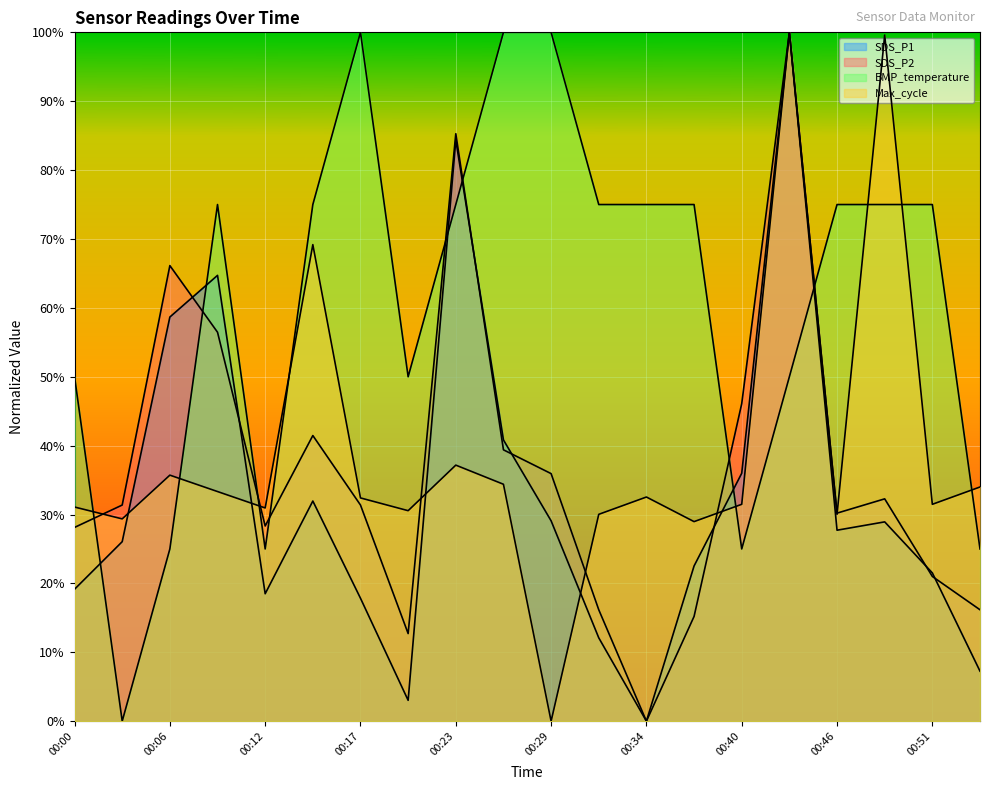

How many times do SDS_P1 and BMP_temperature cross each other?

6